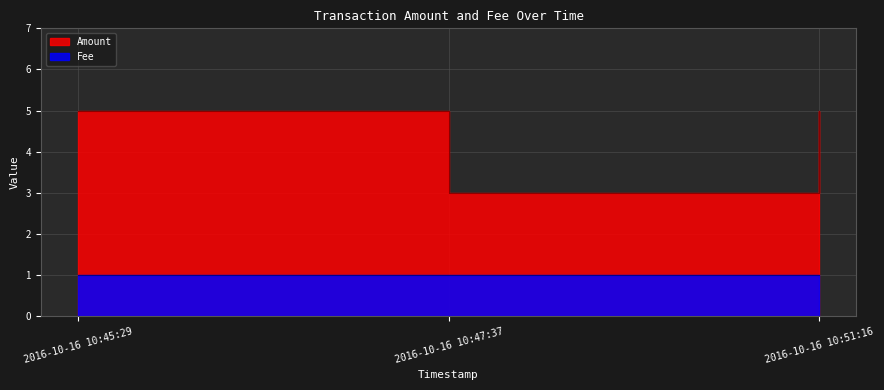

At which label is the value closest to 4?

2016-10-16 10:45:29